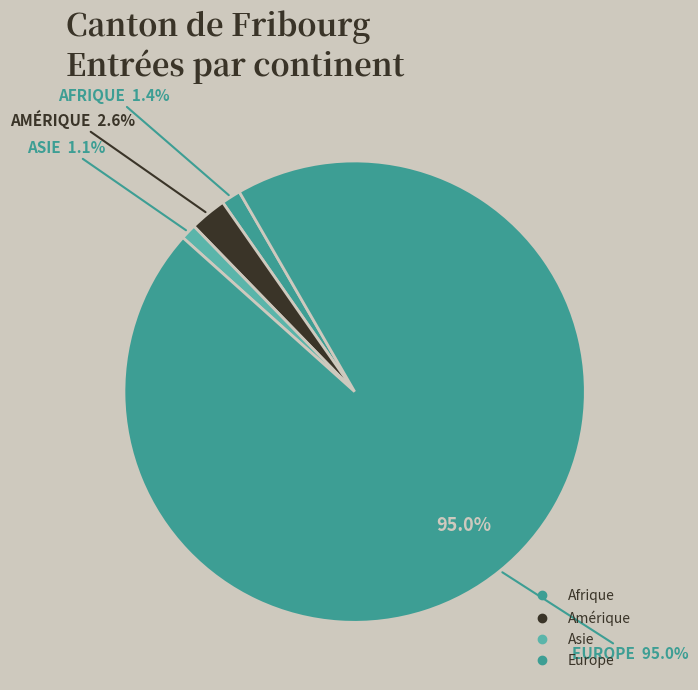

What portion of the pie excludes Océanie?

100.0%